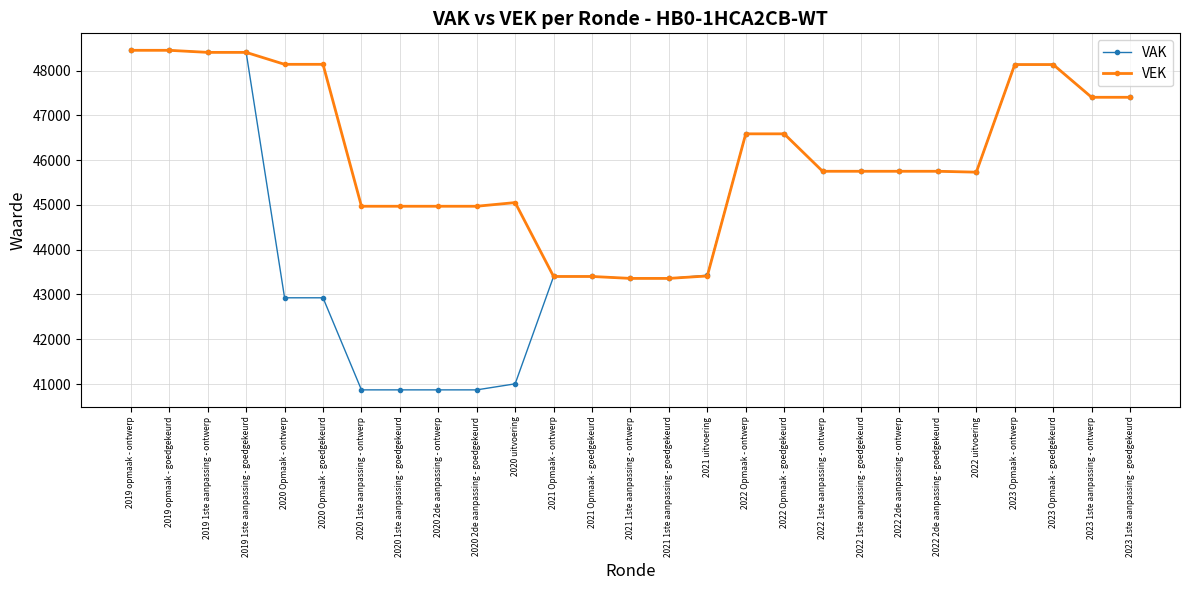

At how many categories does at least one series exceed 43870?

22